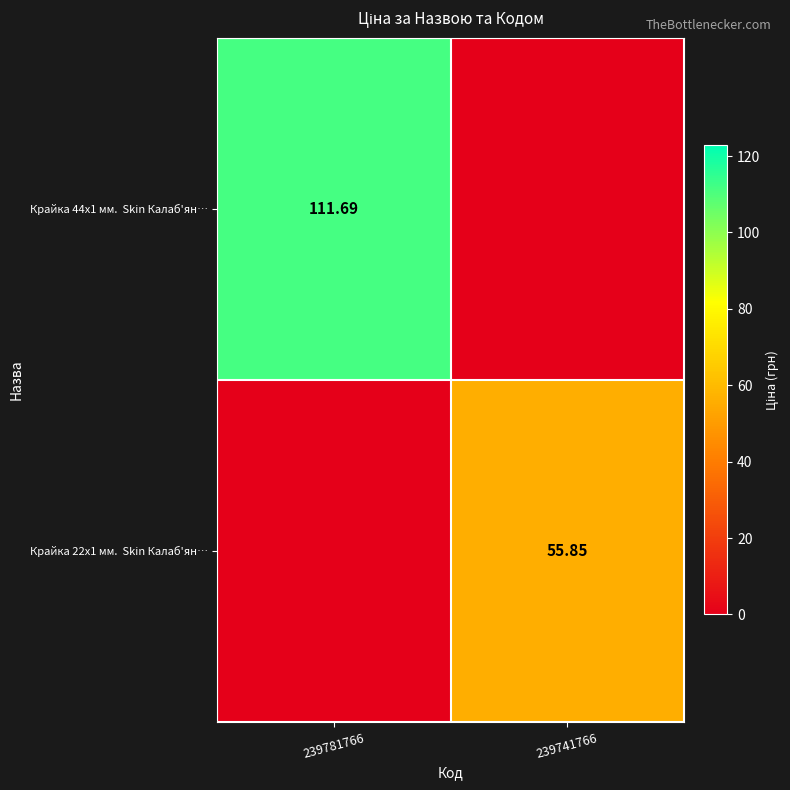

What is the highest value of the Крайка 22x1 мм. Skin Калаб'ян… series?

55.9